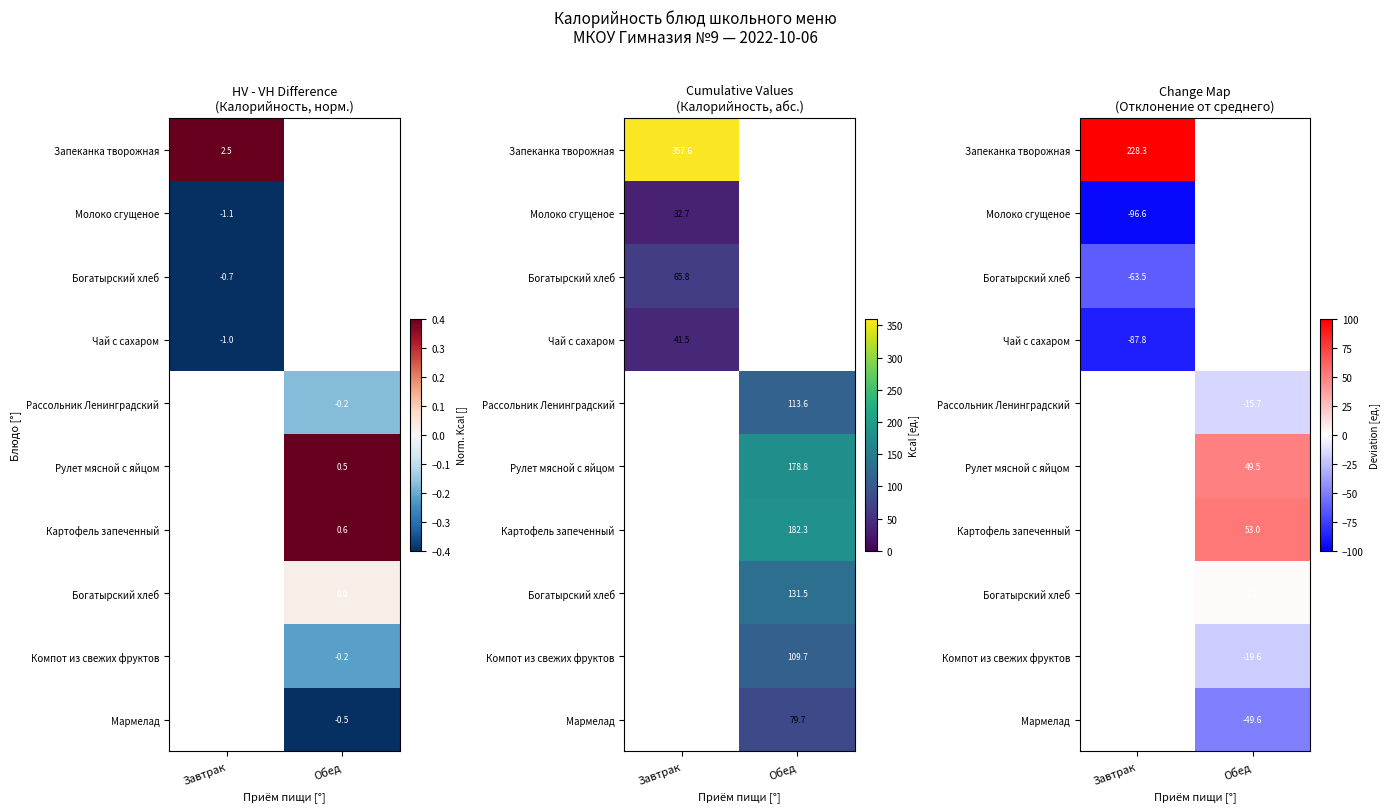

Which category has the lowest value across all series?

Завтрак